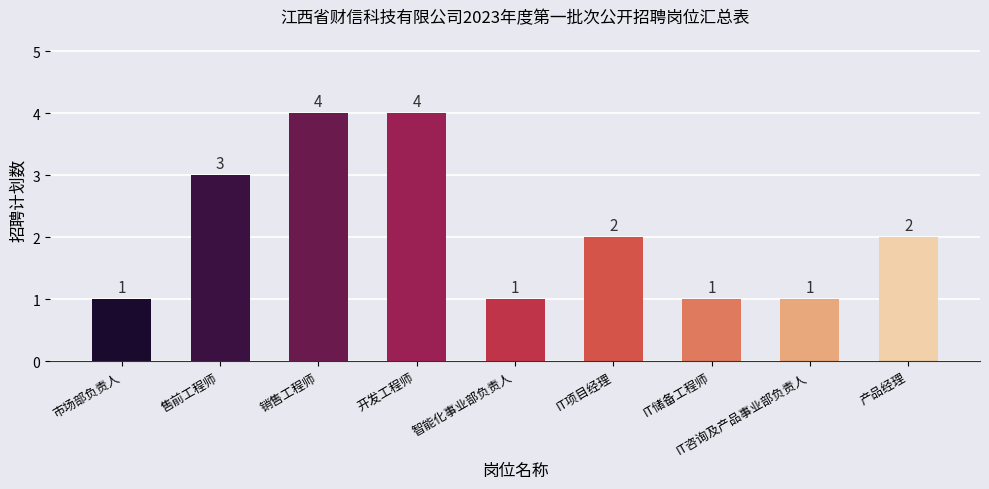

At which label does the data first exceed 2?

售前工程师